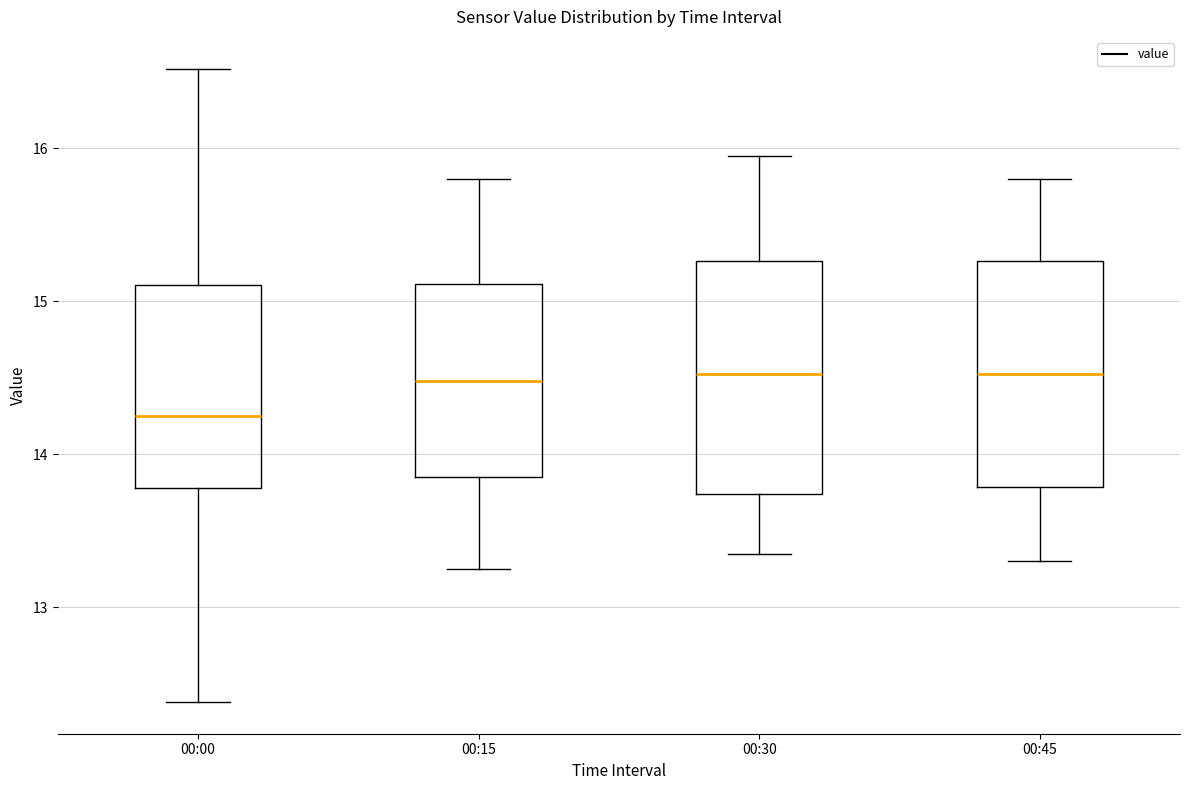

Where does the upper whisker of the box for 00:45 end on the y-axis? The values are not printed on the chart, so give them approximately, as read against the axis.

15.8